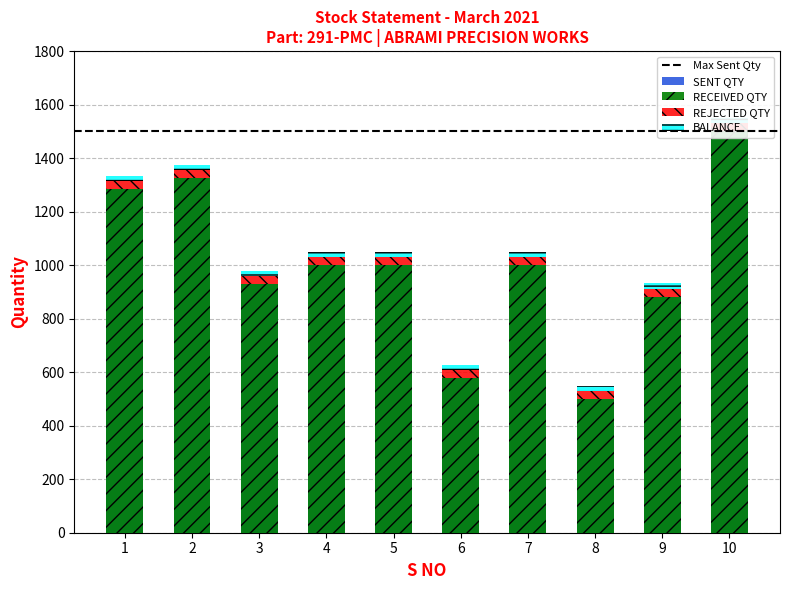

Is the value of SENT QTY at 9 greater than the value of RECEIVED QTY at 10?

No